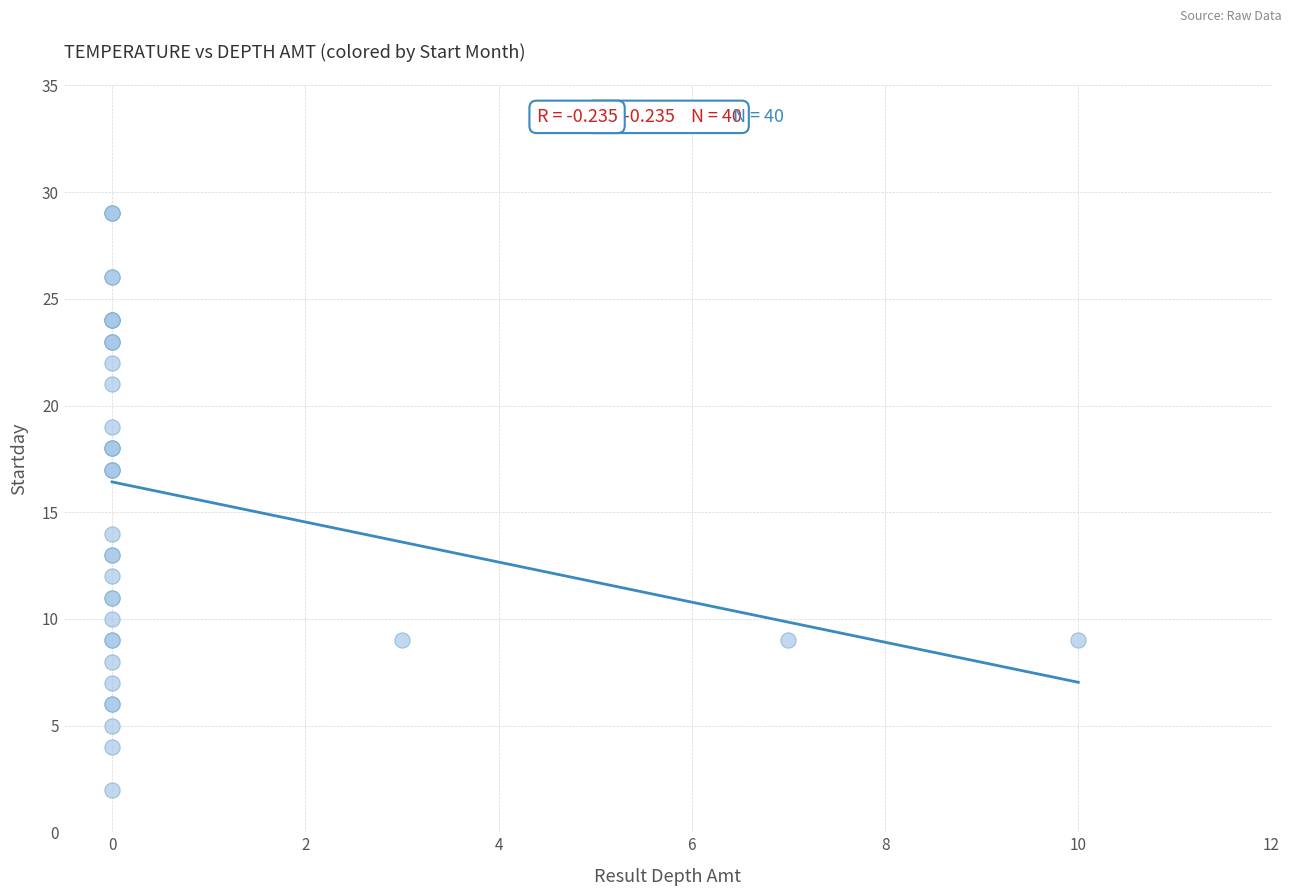

What Y value in the scatter plot is closest to 15?

14